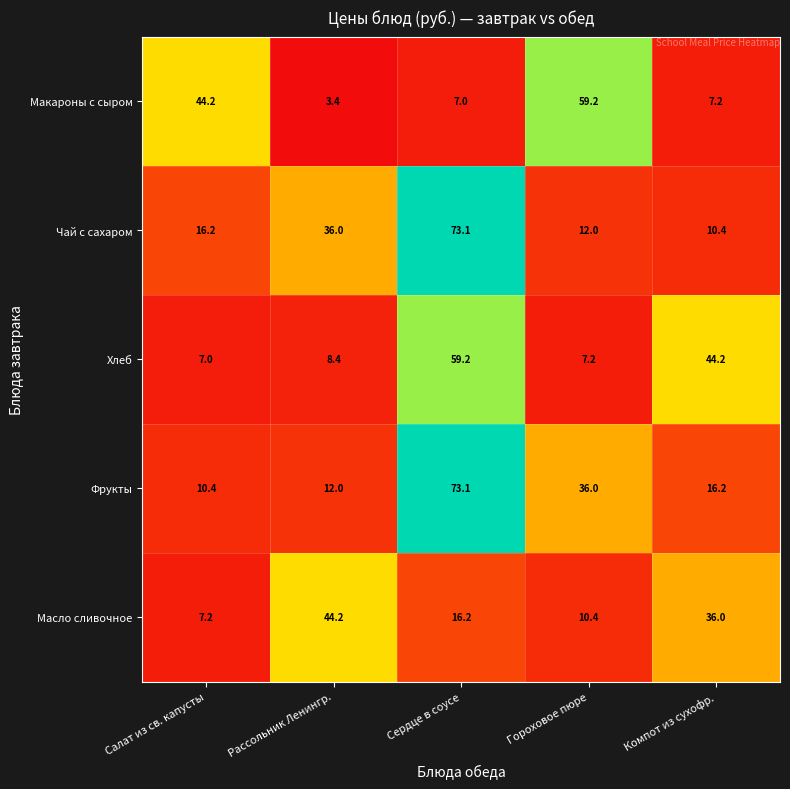

Between Рассольник Ленингр. and Сердце в соусе, which series saw the biggest shift?

Фрукты